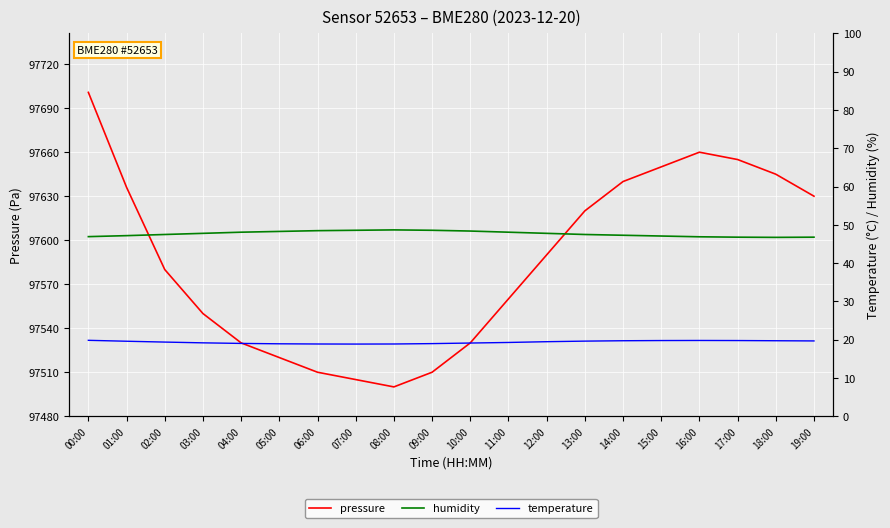

How many interior local valleys does the temperature series have?

1